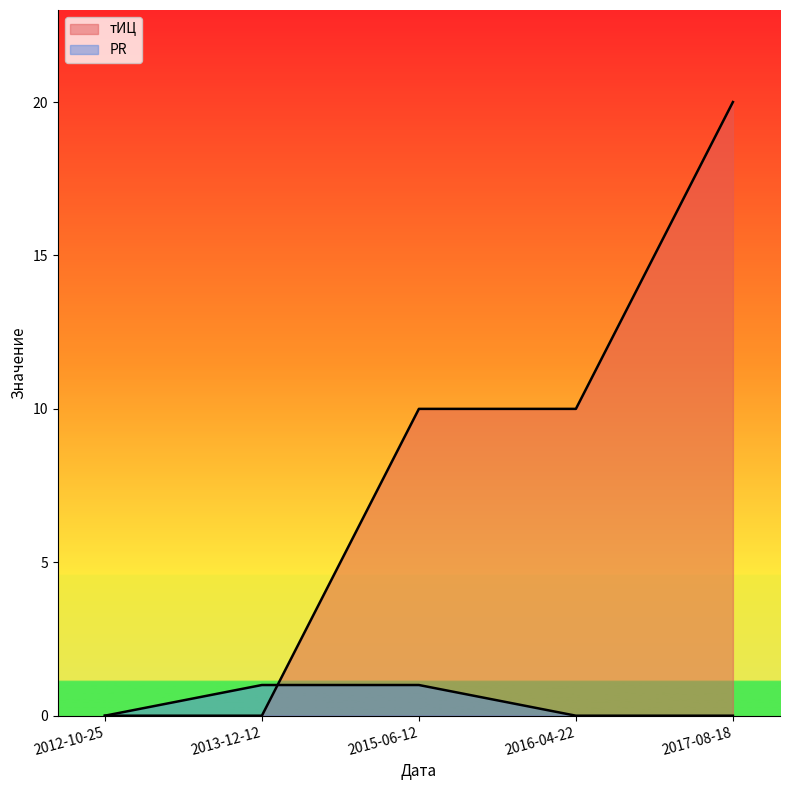

After their last crossing, which series has the higher values: PR or тИЦ?

тИЦ